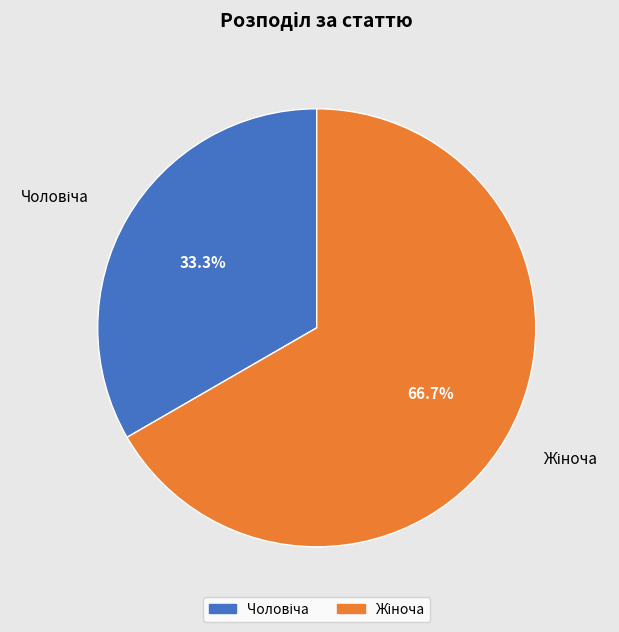

Does any single category account for the majority?

Yes